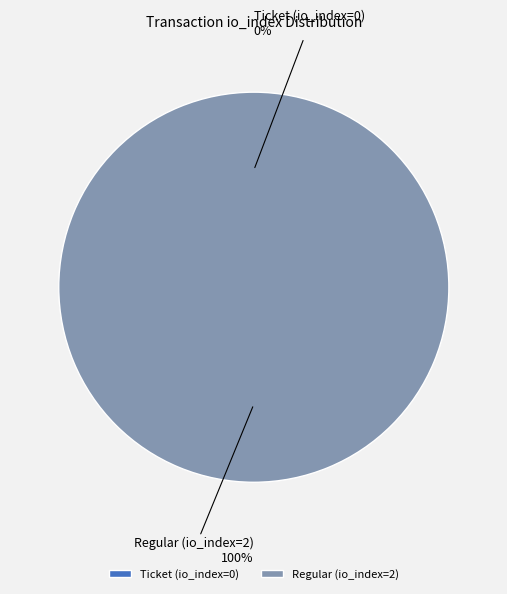

How many slices are in this pie chart?

2